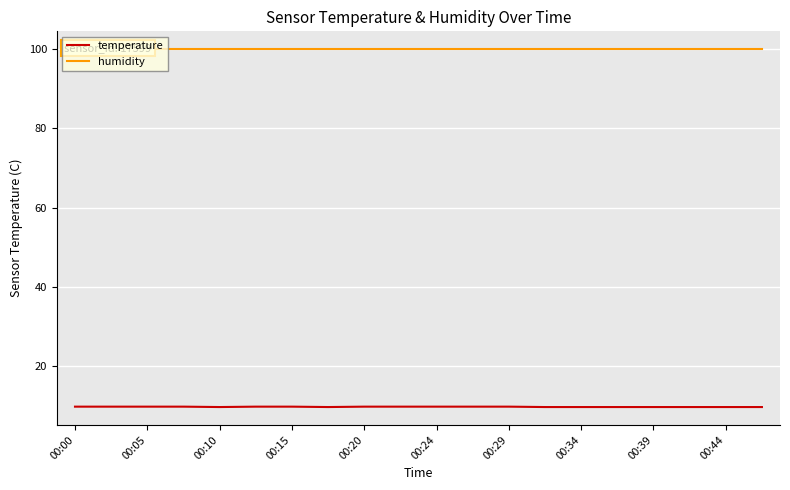

What is the highest value of the temperature series?

9.8